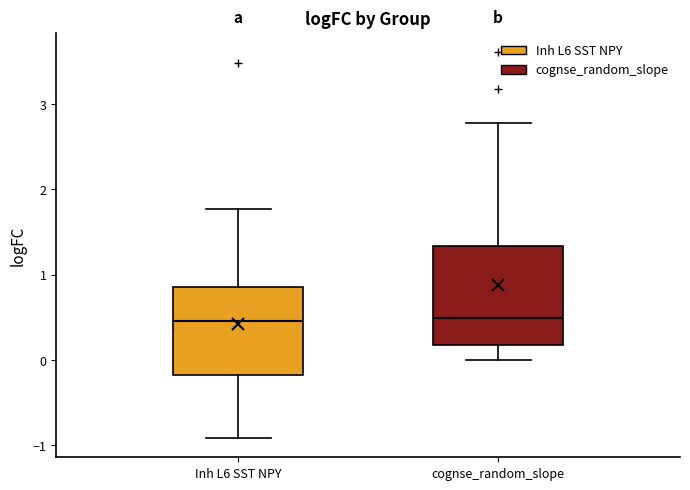

Reading left to right, read every box against the y-axis: the position of its median line, the range the box covers, and the ends of its whiskers. The values are not printed on the chart, so give them approximately, as read against the axis.

Inh L6 SST NPY: median 0.5, box -0.2 to 0.9, whiskers -0.9 to 1.8
cognse_random_slope: median 0.5, box 0.2 to 1.3, whiskers 0.0 to 2.8